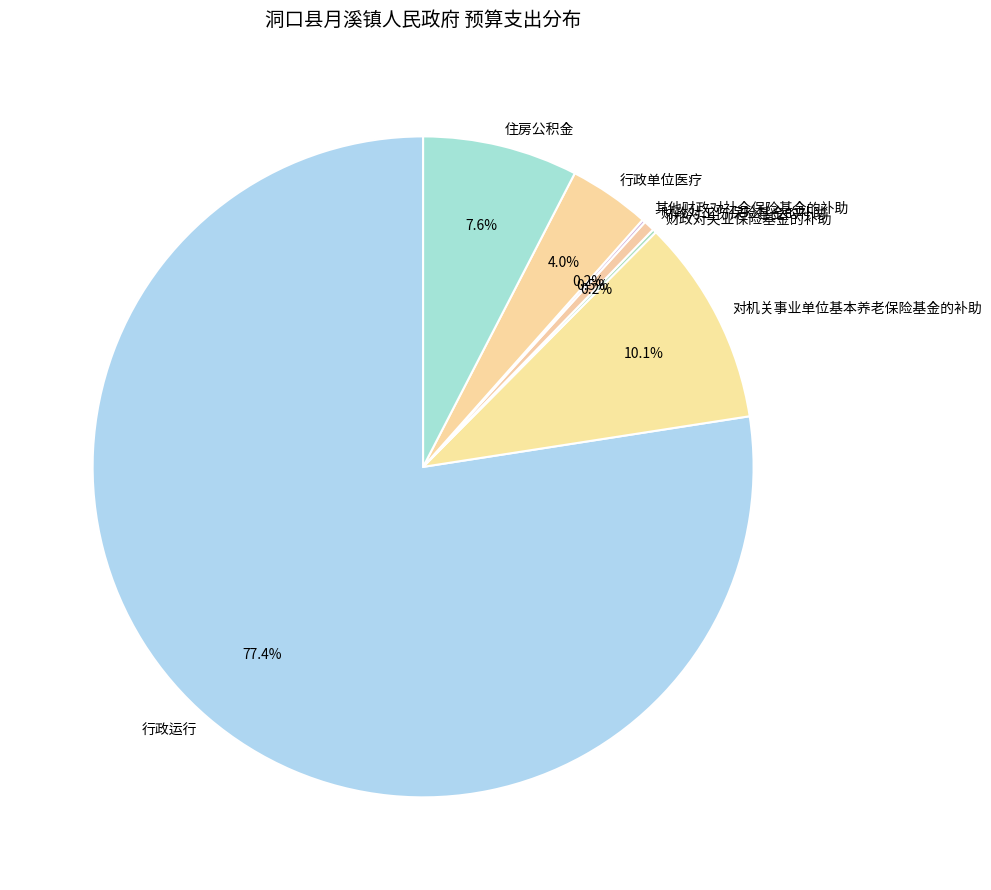

Which category has the biggest portion of the pie?

行政运行